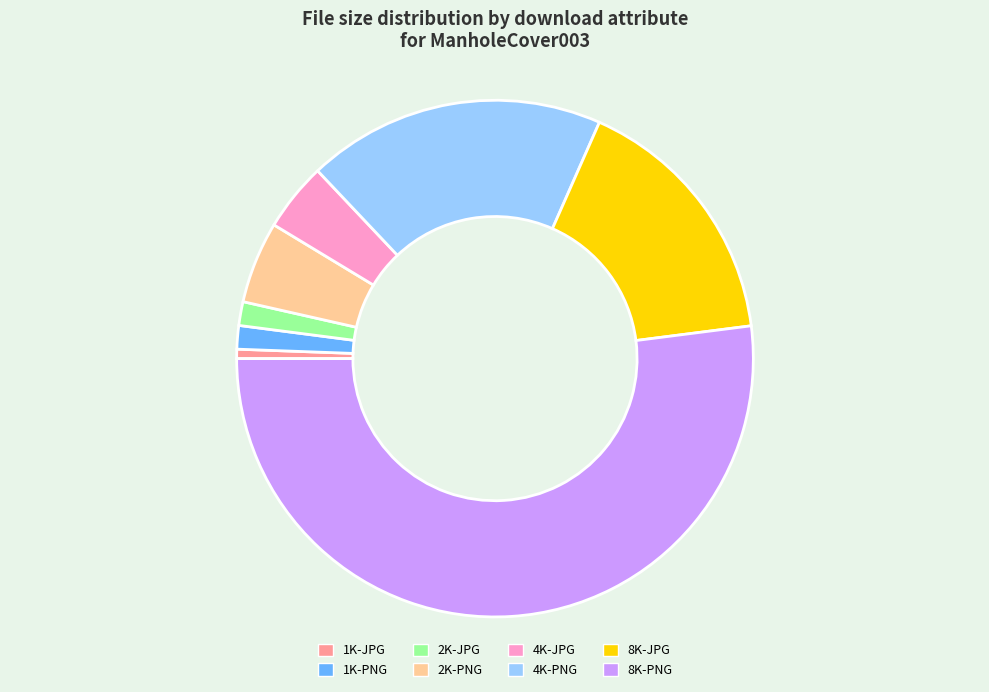

True or false: 4K-JPG accounts for 4% of the total.

True